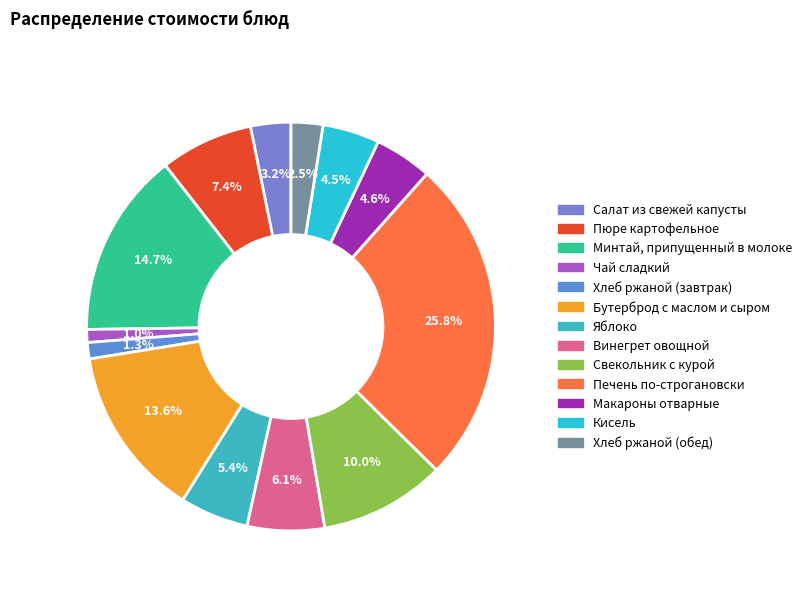

The Бутерброд с маслом и сыром slice represents 14% of the pie. True or false?

True